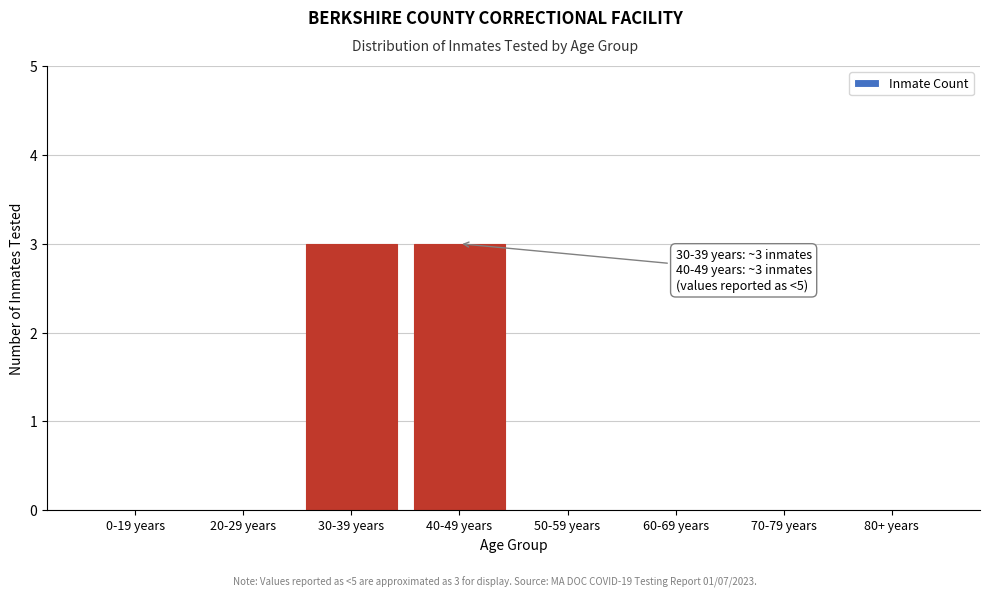

Reading left to right, list all the values displayed in this chart.

0-19 years=0	20-29 years=0	30-39 years=3	40-49 years=3	50-59 years=0	60-69 years=0	70-79 years=0	80+ years=0